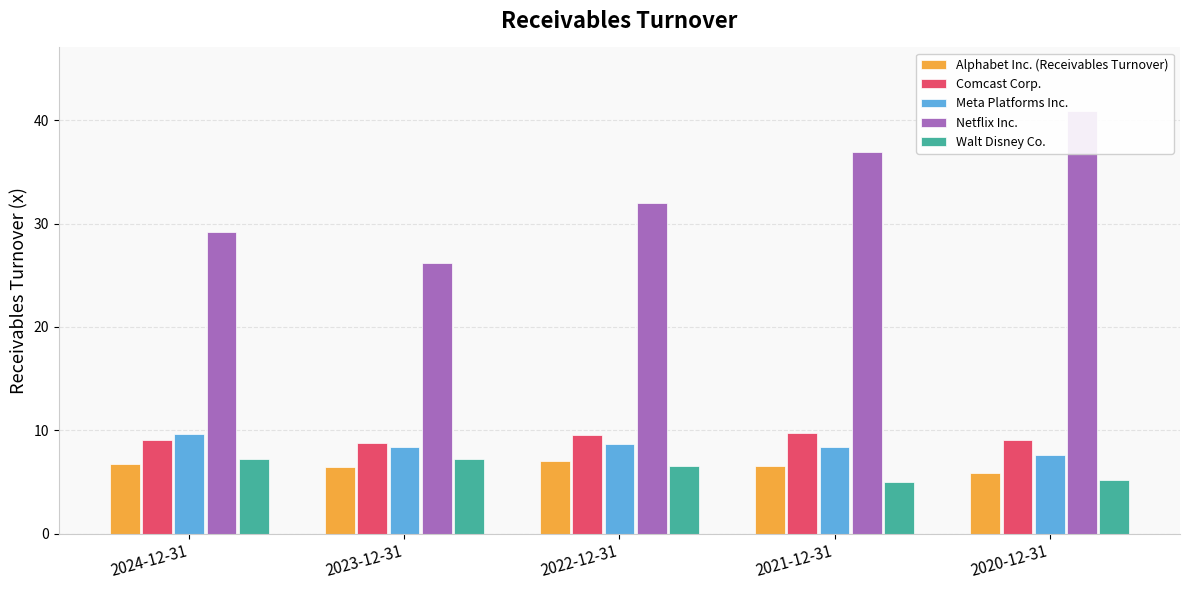

At which category is the sum across all series the highest?

2020-12-31